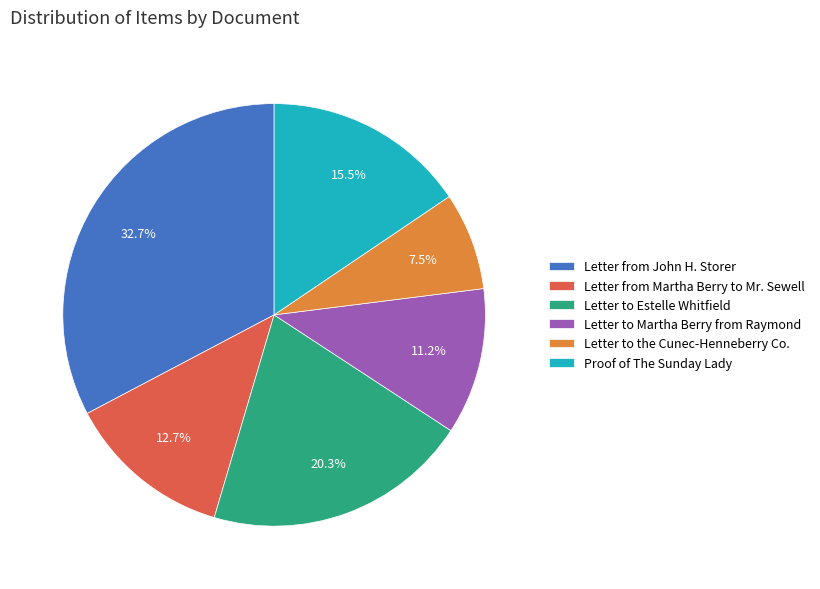

Count the number of slices in the pie.

6